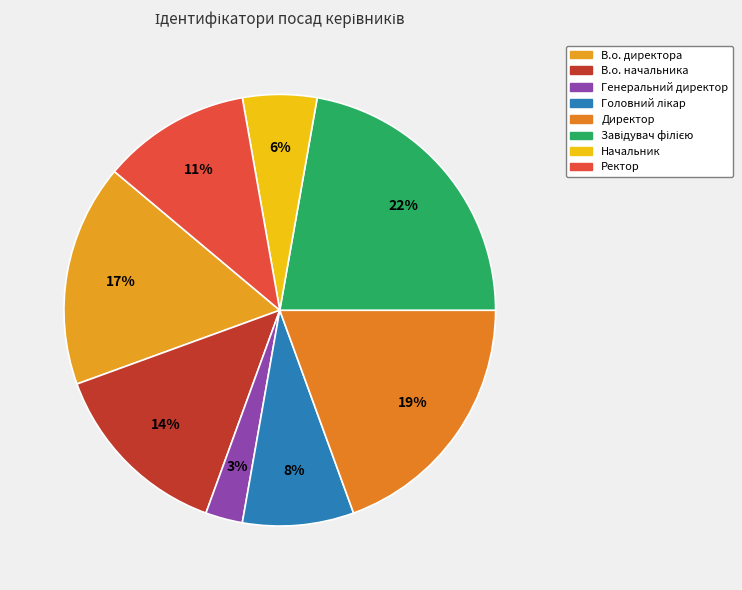

Count the number of slices in the pie.

8